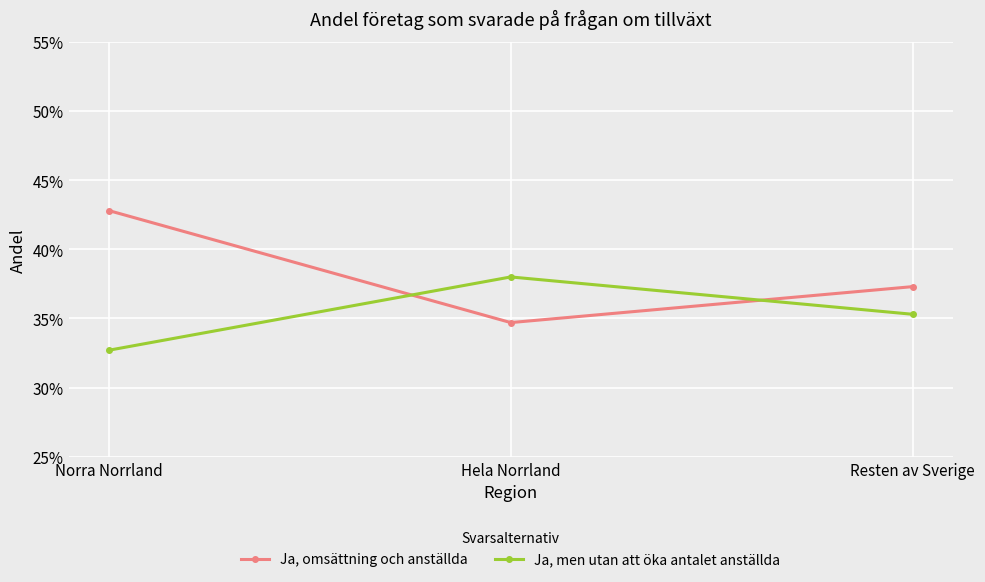

What is the greatest value displayed?

0.4